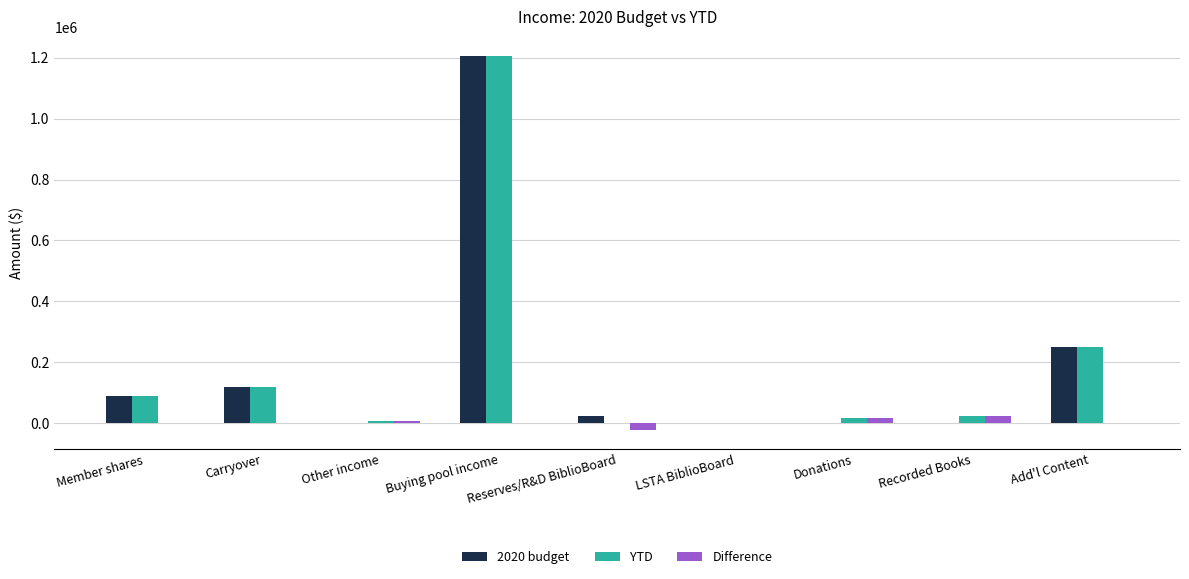

What are all the series names shown in the legend?

2020 budget, YTD, Difference